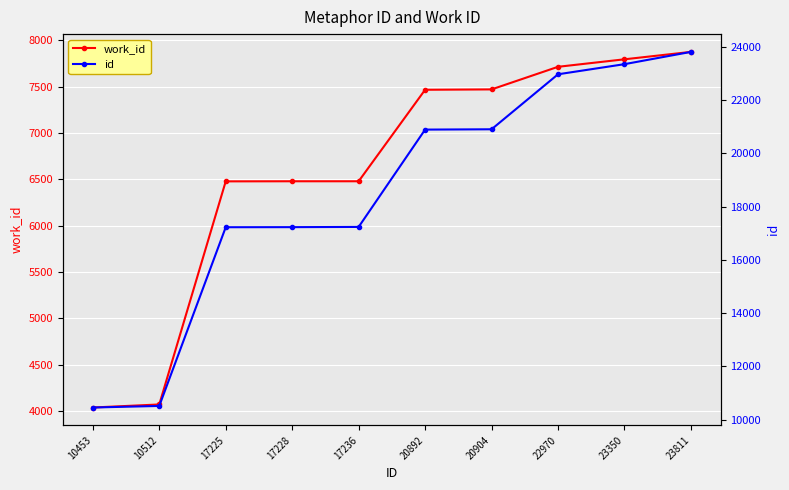

True or false: id has a value of 17225 at 17225.

True